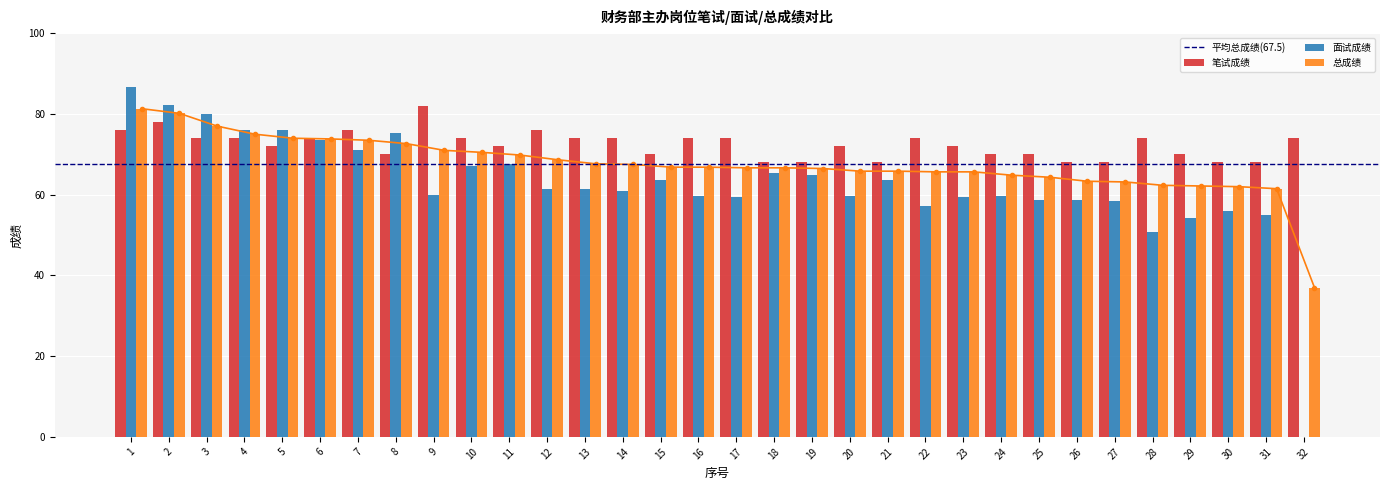

What is the difference between the second highest and second lowest values in the 笔试成绩 series?

10.0